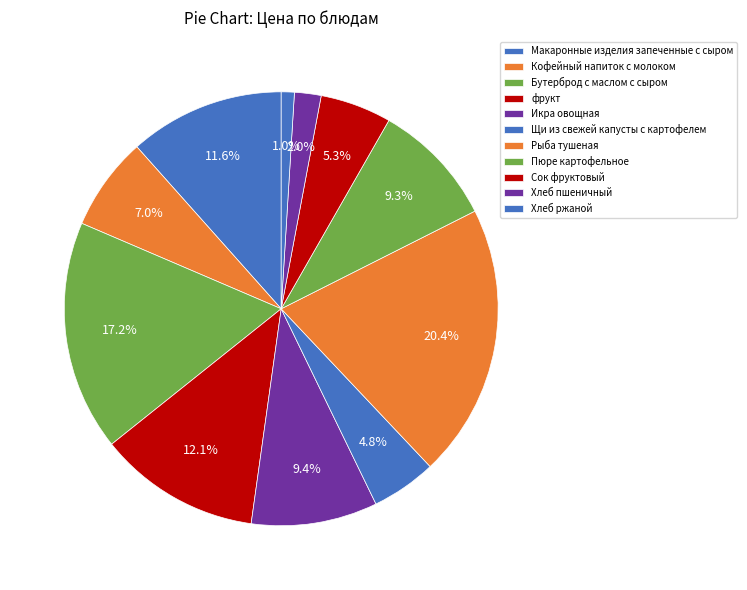

To the nearest percent, what portion does Сок фруктовый represent?

5%